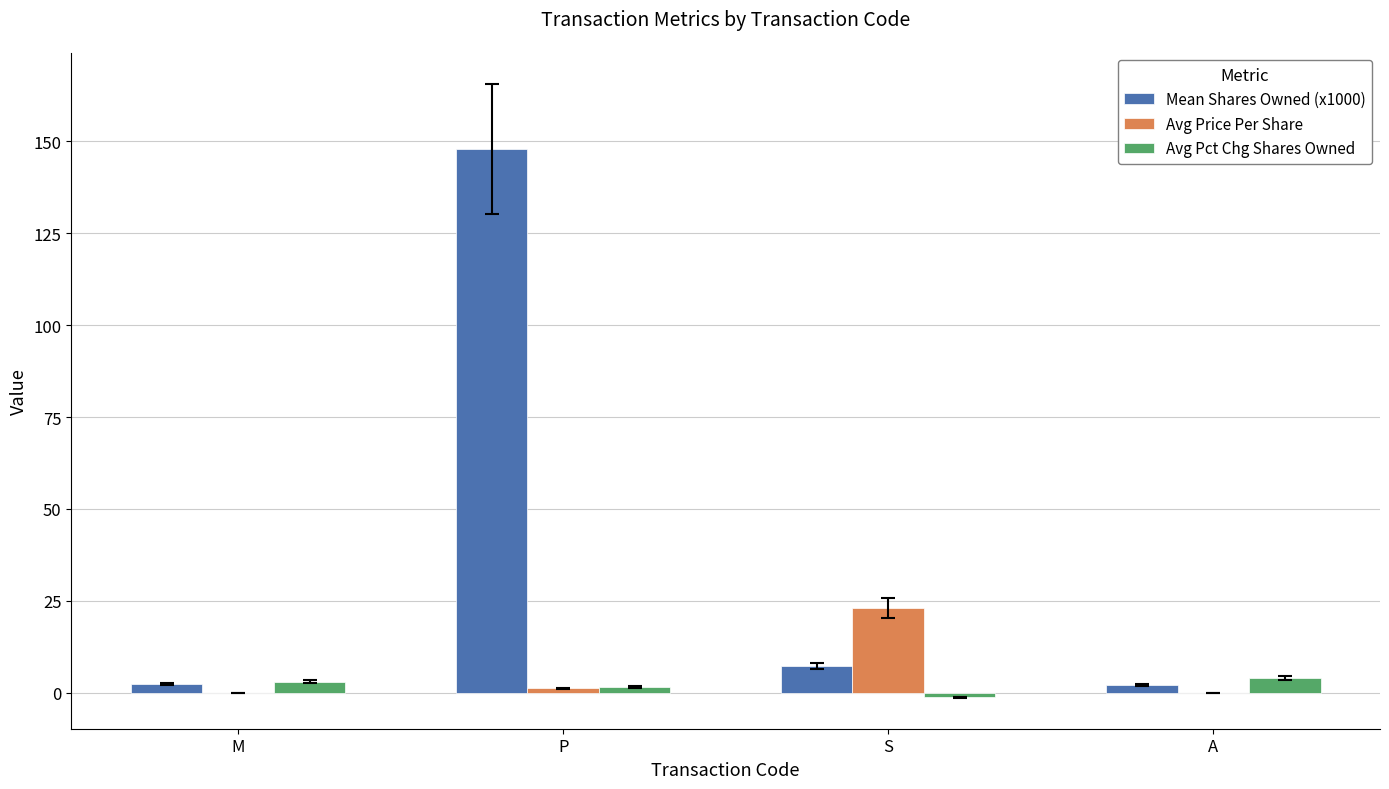

How many series are shown in this chart?

3